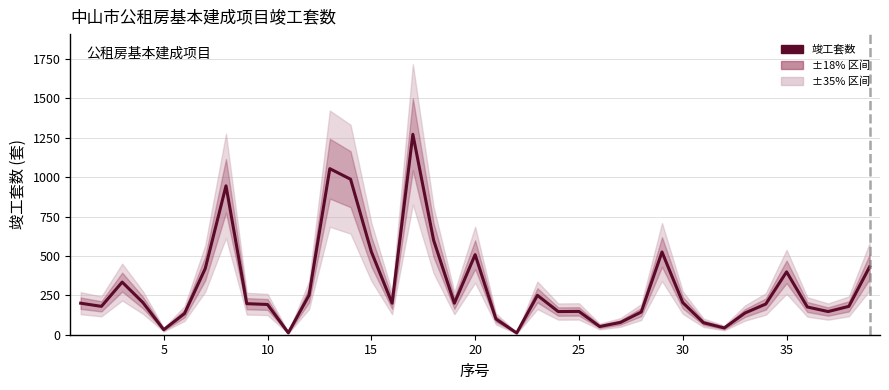

How many points are lower than both their immediate neighbors (excluding endpoints)?

10